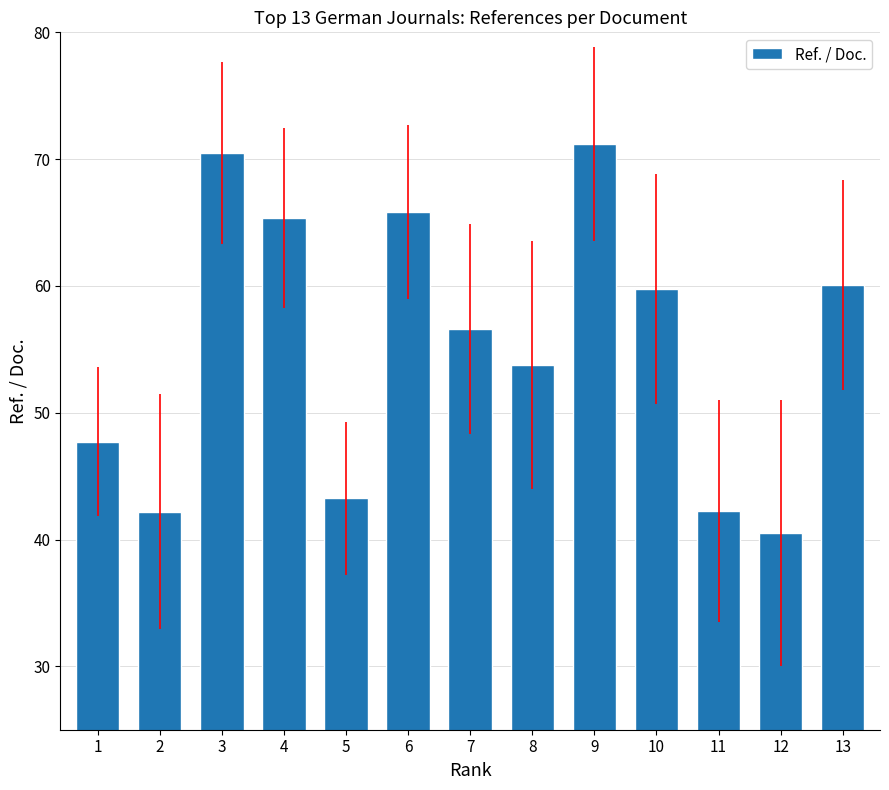

Which has a higher value, 5 or 13?

13